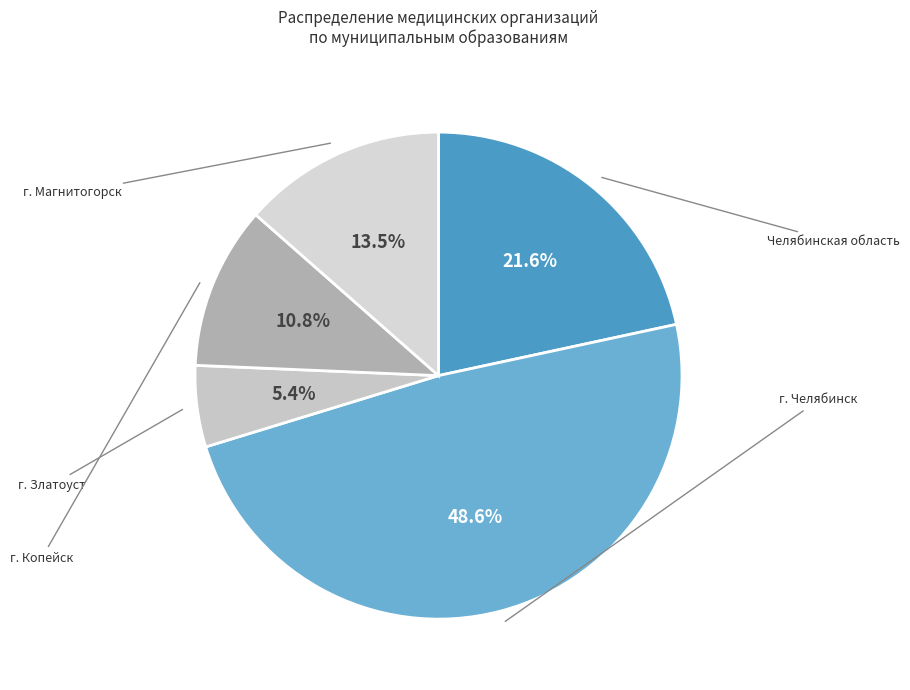

Rank the categories by value from lowest to highest.

г. Златоуст, г. Копейск, г. Магнитогорск, Челябинская область, г. Челябинск